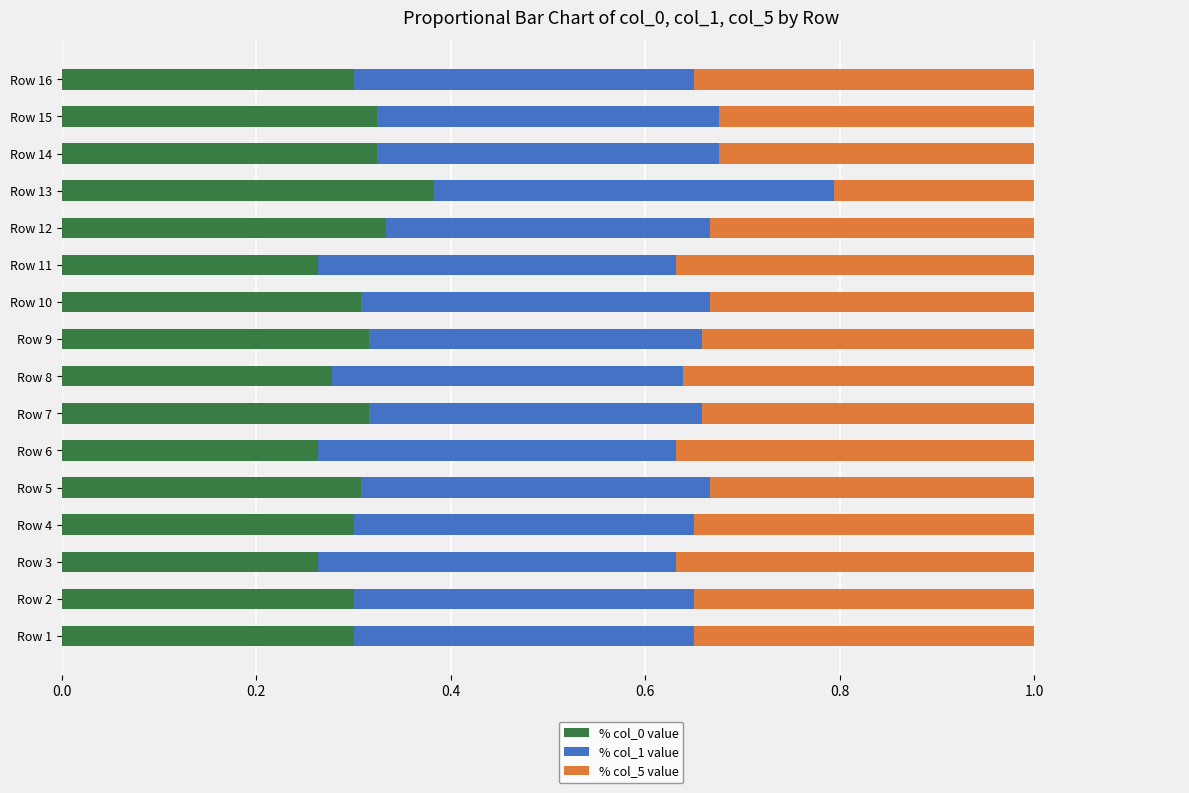

True or false: % col_0 value has a value of 0.5 at Row 9.

False